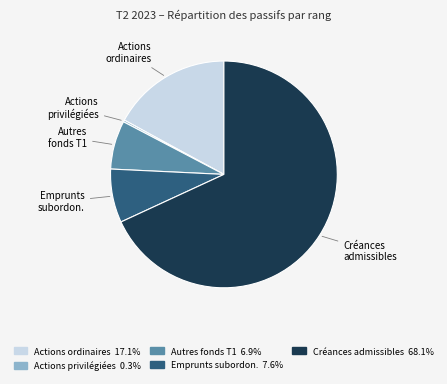

Between Créances admissibles and Emprunts subordon., which is larger?

Créances admissibles